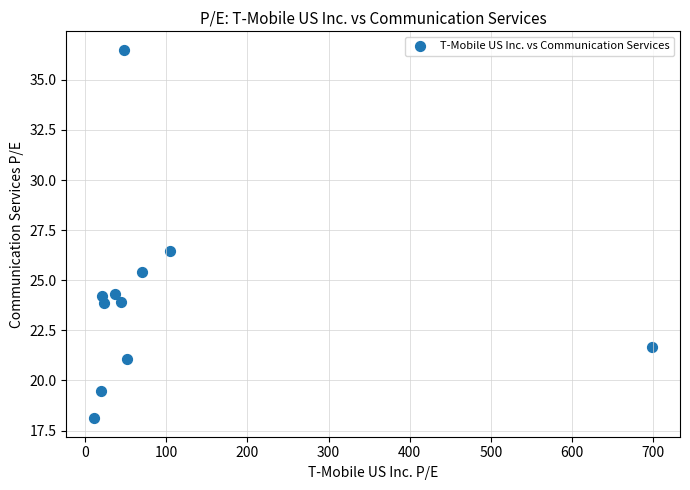

What is the range of X values (max minus min)?

687.4